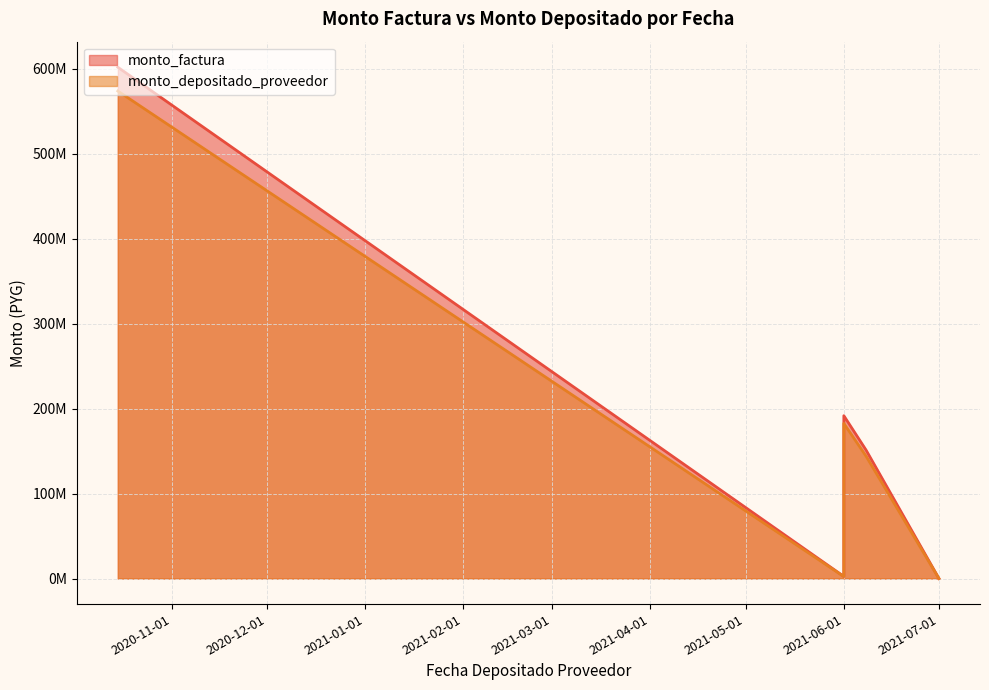

Rank the series by their average value, from highest to lowest.

monto_factura, monto_depositado_proveedor